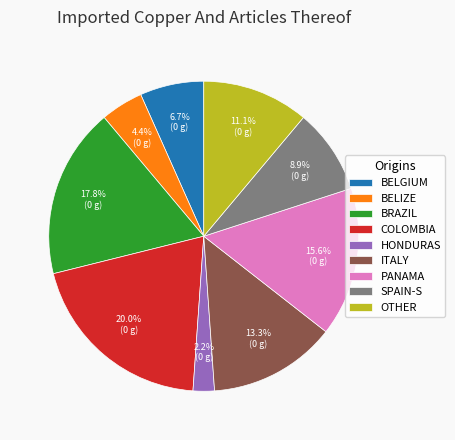

How much of the chart is everything except OTHER?

88.9%